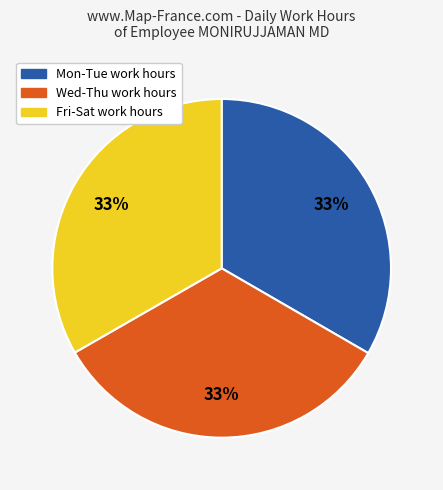

Is there any slice that represents more than half of the pie?

No